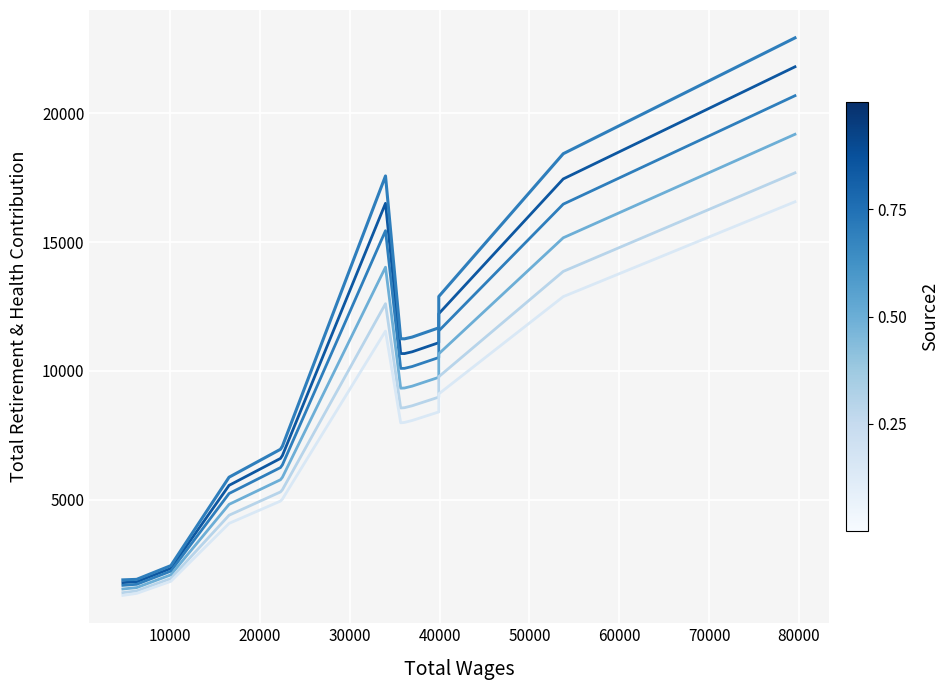

Is this an area chart (filled region under the line)?

No